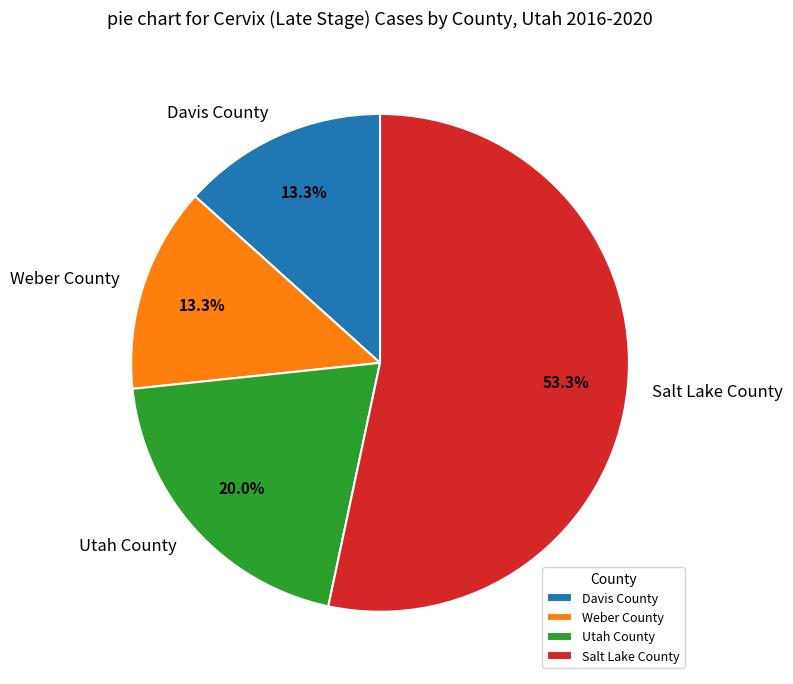

Which slice is the largest?

Salt Lake County